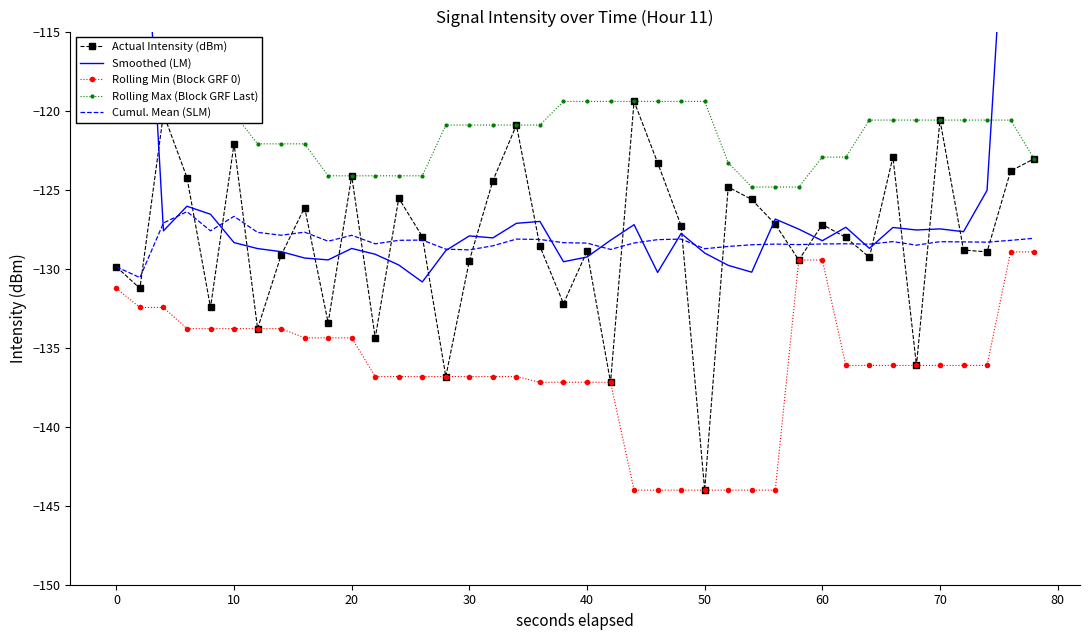

Reading left to right, extract all data points from this chart.

Actual Intensity (dBm): -129.9	-131.3	-120.2	-124.2	-132.5	-122.1	-133.8	-129.2	-126.1	-133.4	-124.1	-134.4	-125.5	-128.0	-136.8	-129.5	-124.4	-120.9	-128.6	-132.2	-128.9	-137.2	-119.4	-123.3	-127.3	-144.0	-124.8	-125.6	-127.2	-129.5	-127.2	-128.0	-129.3	-122.9	-136.1	-120.6	-128.8	-128.9	-123.8	-123.0
Smoothed (LM): -76.3	-101.1	-127.6	-126.1	-126.6	-128.4	-128.7	-128.9	-129.3	-129.4	-128.7	-129.1	-129.8	-130.8	-128.9	-127.9	-128.1	-127.1	-127.0	-129.6	-129.3	-128.2	-127.2	-130.2	-127.8	-129.0	-129.8	-130.2	-126.9	-127.5	-128.2	-127.4	-128.7	-127.4	-127.6	-127.5	-127.7	-125.0	-100.9	-75.2
Rolling Min (Block GRF 0): -131.3	-132.5	-132.5	-133.8	-133.8	-133.8	-133.8	-133.8	-134.4	-134.4	-134.4	-136.8	-136.8	-136.8	-136.8	-136.8	-136.8	-136.8	-137.2	-137.2	-137.2	-137.2	-144.0	-144.0	-144.0	-144.0	-144.0	-144.0	-144.0	-129.5	-129.5	-136.1	-136.1	-136.1	-136.1	-136.1	-136.1	-136.1	-128.9	-128.9
Rolling Max (Block GRF Last): -120.2	-120.2	-120.2	-120.2	-120.2	-120.2	-122.1	-122.1	-122.1	-124.1	-124.1	-124.1	-124.1	-124.1	-120.9	-120.9	-120.9	-120.9	-120.9	-119.4	-119.4	-119.4	-119.4	-119.4	-119.4	-119.4	-123.3	-124.8	-124.8	-124.8	-122.9	-122.9	-120.6	-120.6	-120.6	-120.6	-120.6	-120.6	-120.6	-123.0
Cumul. Mean (SLM): -129.9	-130.6	-127.1	-126.4	-127.6	-126.7	-127.7	-127.9	-127.7	-128.3	-127.9	-128.4	-128.2	-128.2	-128.8	-128.8	-128.6	-128.1	-128.2	-128.4	-128.4	-128.8	-128.4	-128.2	-128.1	-128.7	-128.6	-128.5	-128.4	-128.5	-128.4	-128.4	-128.5	-128.3	-128.5	-128.3	-128.3	-128.3	-128.2	-128.1